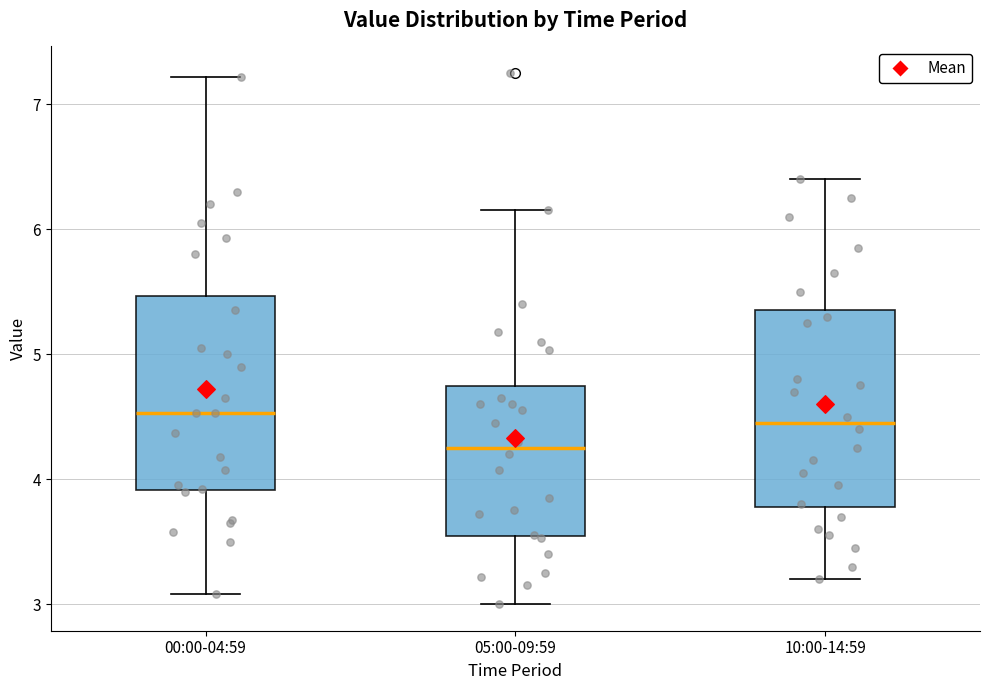

Reading left to right, read every box against the y-axis: the position of its median line, the range the box covers, and the ends of its whiskers. The values are not printed on the chart, so give them approximately, as read against the axis.

00:00-04:59: median 4.5, box 3.9 to 5.5, whiskers 3.1 to 7.2
05:00-09:59: median 4.3, box 3.5 to 4.7, whiskers 3.0 to 6.2
10:00-14:59: median 4.5, box 3.8 to 5.4, whiskers 3.2 to 6.4